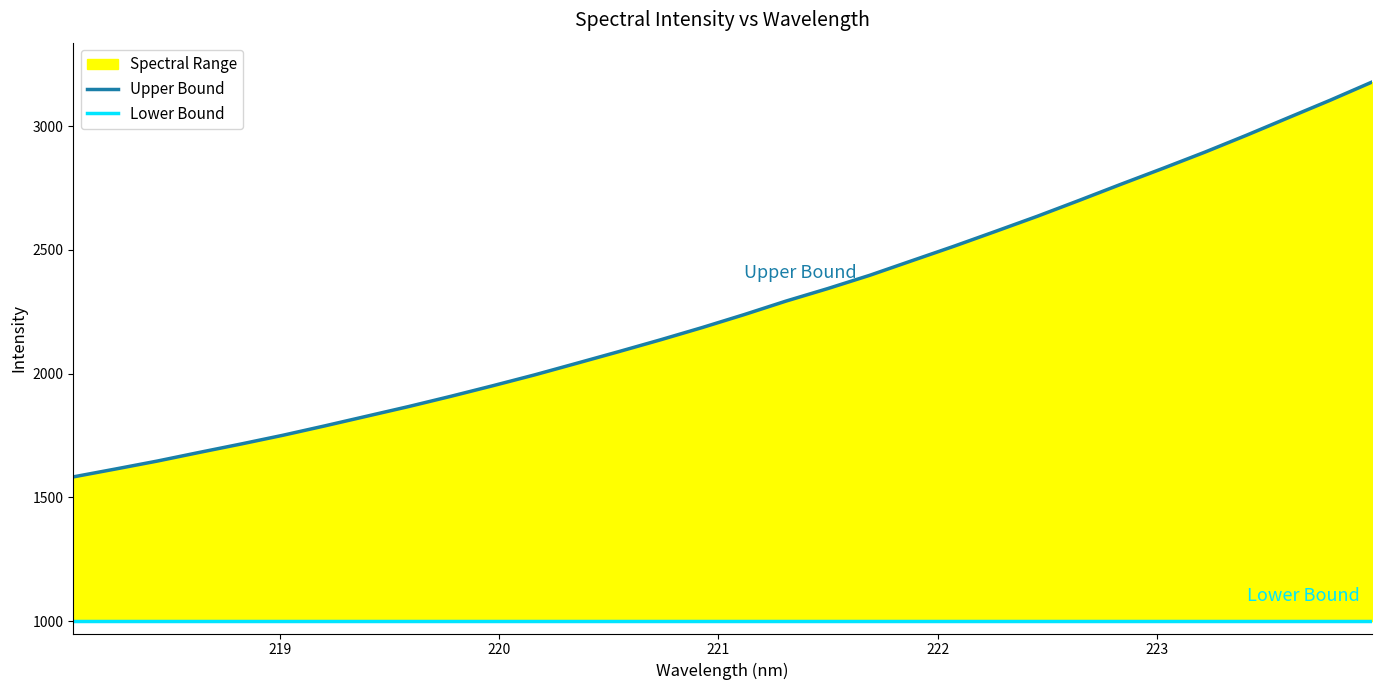

What is the difference between the maximum and minimum values in the Upper Bound series?

1595.4